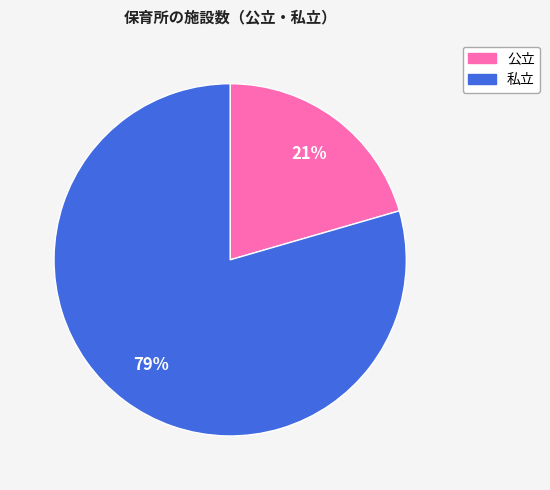

Is there any slice that represents more than half of the pie?

Yes